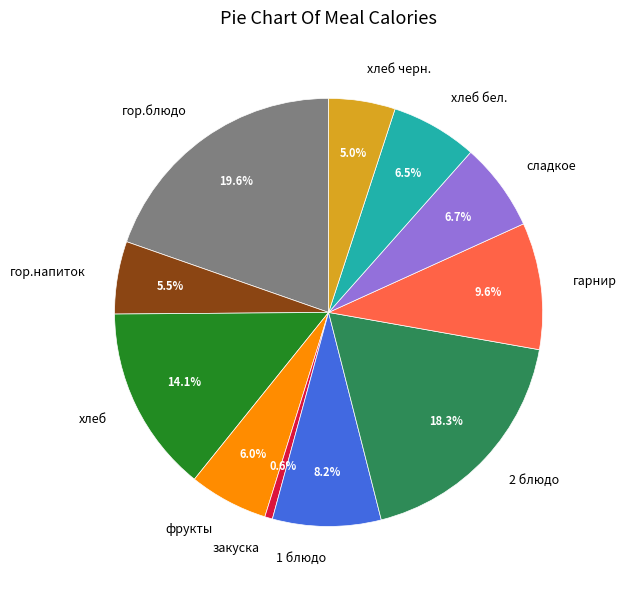

Is it true that гор.блюдо is 34% of the pie?

False